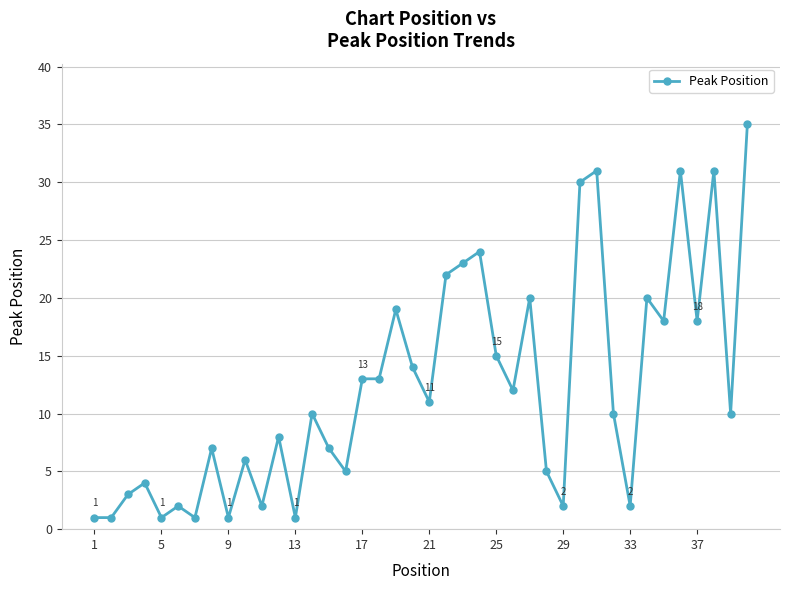

What is the average value?

12